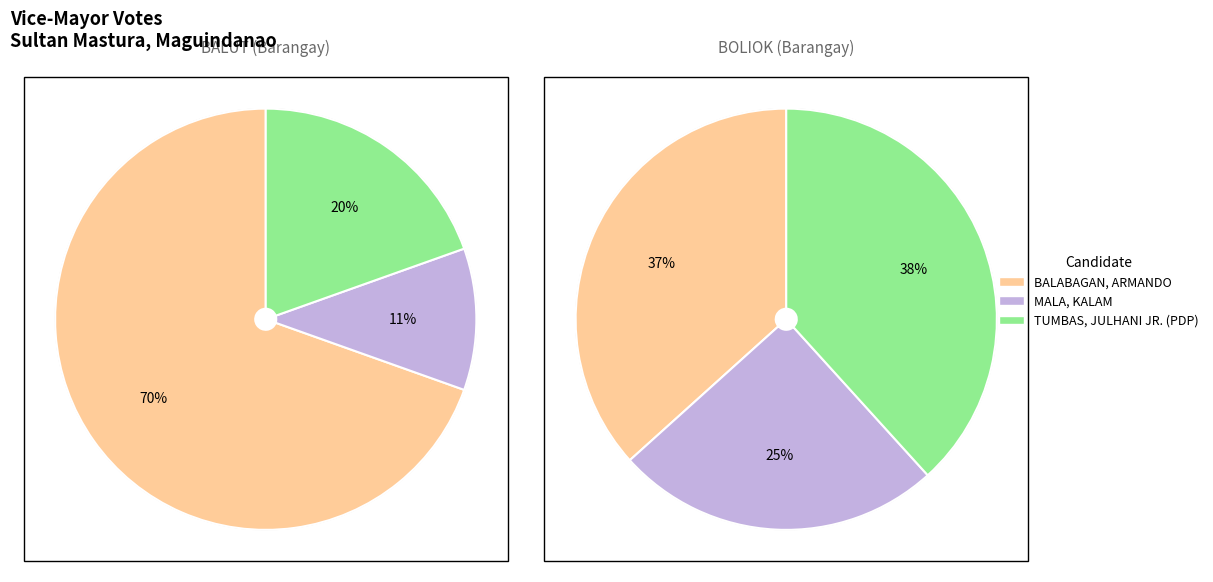

True or false: BOLIOK accounts for 51% of the total.

False